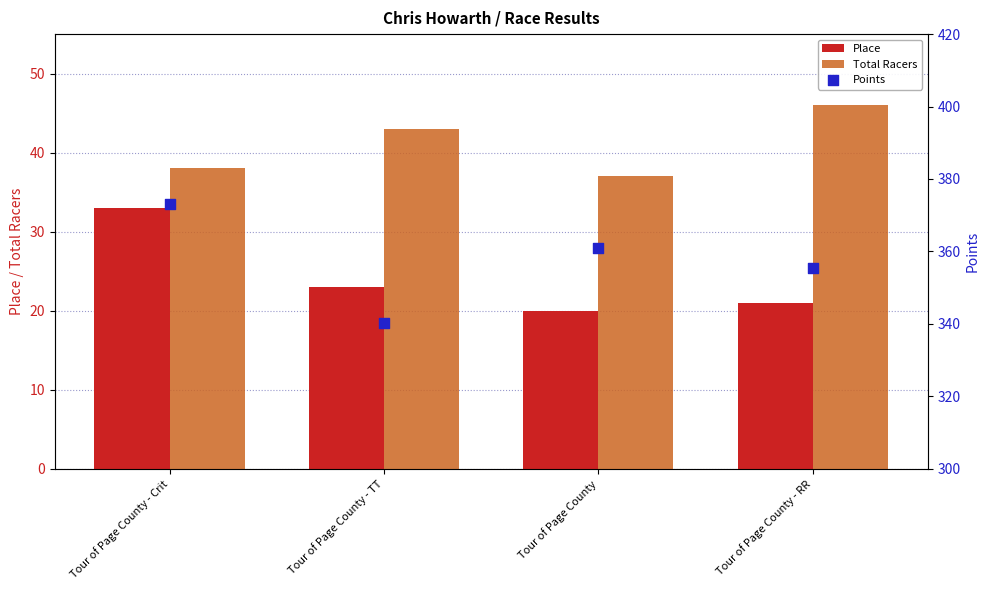

Which series reaches the maximum Y coordinate?

Points